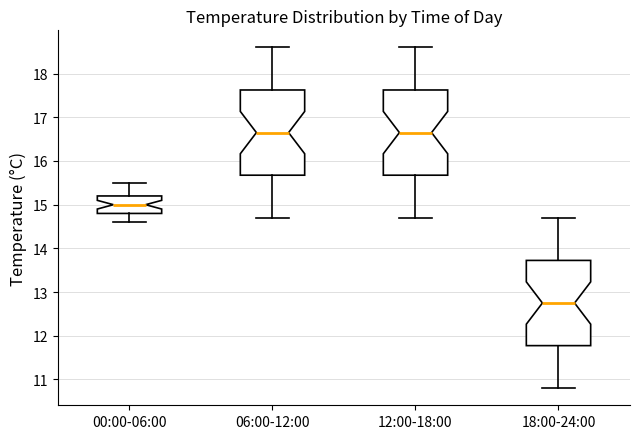

Where is the upper edge of the box for 12:00-18:00 on the y-axis? The values are not printed on the chart, so give them approximately, as read against the axis.

17.6